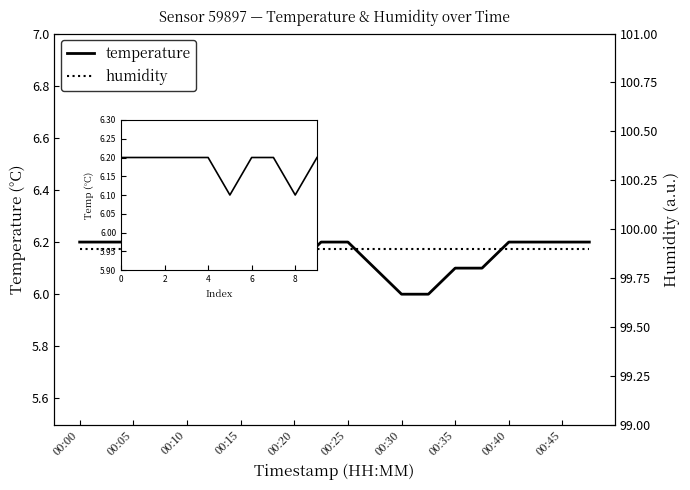

Reading left to right, what are all the values shown in this chart?

00:00=6.2	00:03=6.2	00:05=6.2	00:08=6.2	00:10=6.2	00:13=6.1	00:15=6.2	00:18=6.2	00:20=6.1	00:23=6.2	00:25=6.2	00:27=6.1	00:30=6.0	00:32=6.0	00:35=6.1	00:37=6.1	00:40=6.2	00:42=6.2	00:45=6.2	00:47=6.2